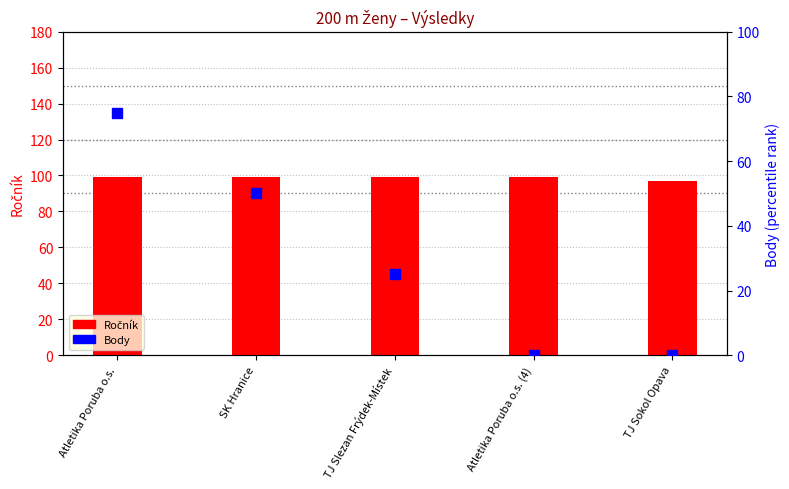

Which series has the largest total across all categories?

Ročník